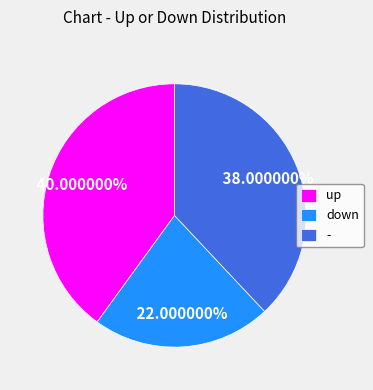

How many slices are in this pie chart?

3